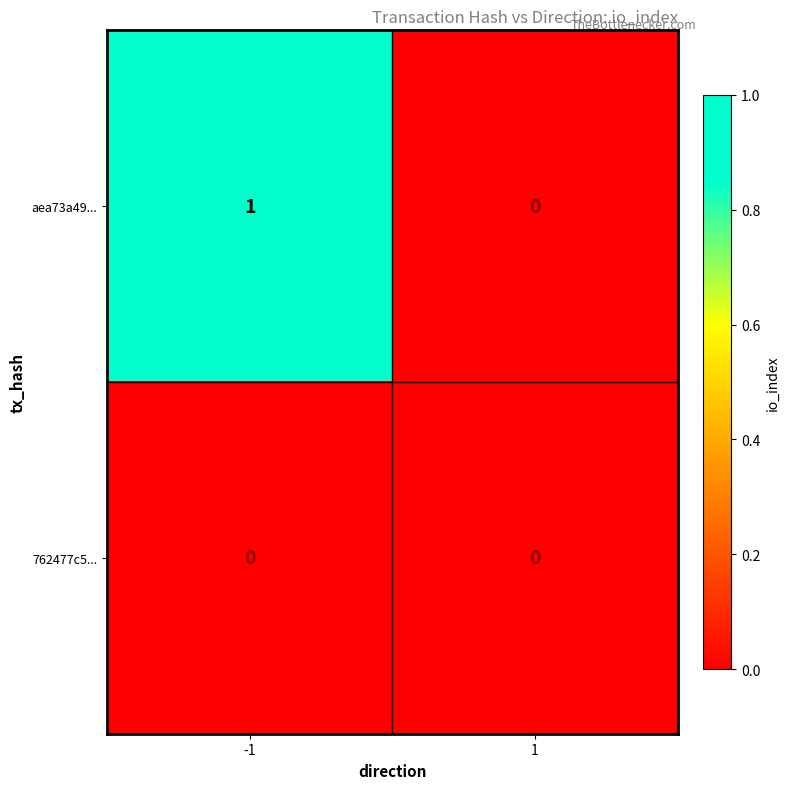

Which series has the largest total across all categories?

aea73a49...